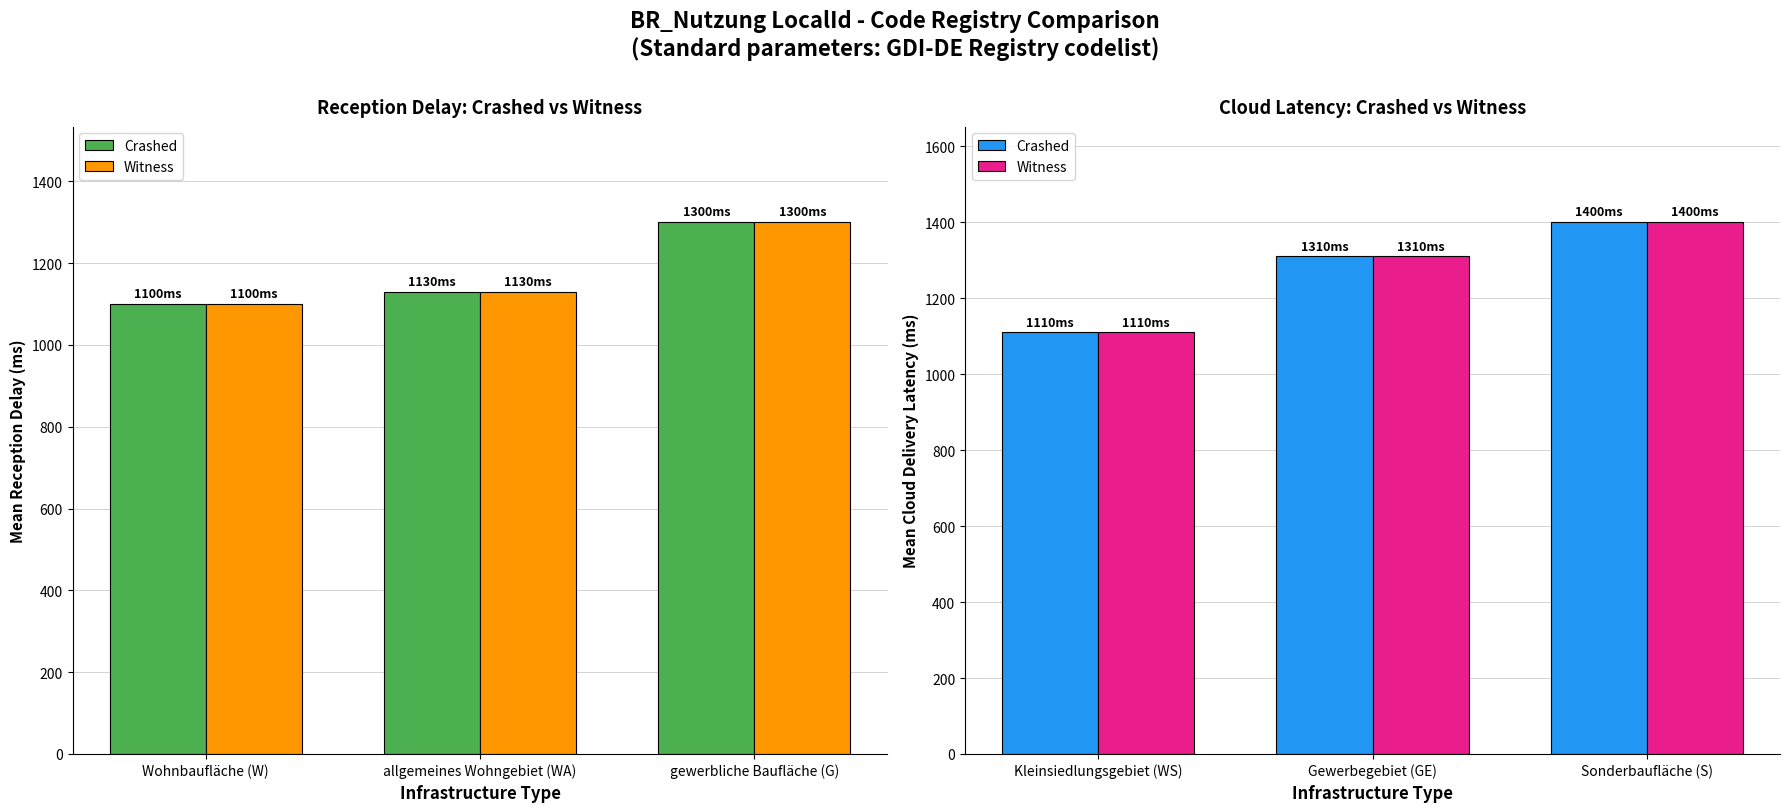

What are all the series names shown in the legend?

Crashed, Witness